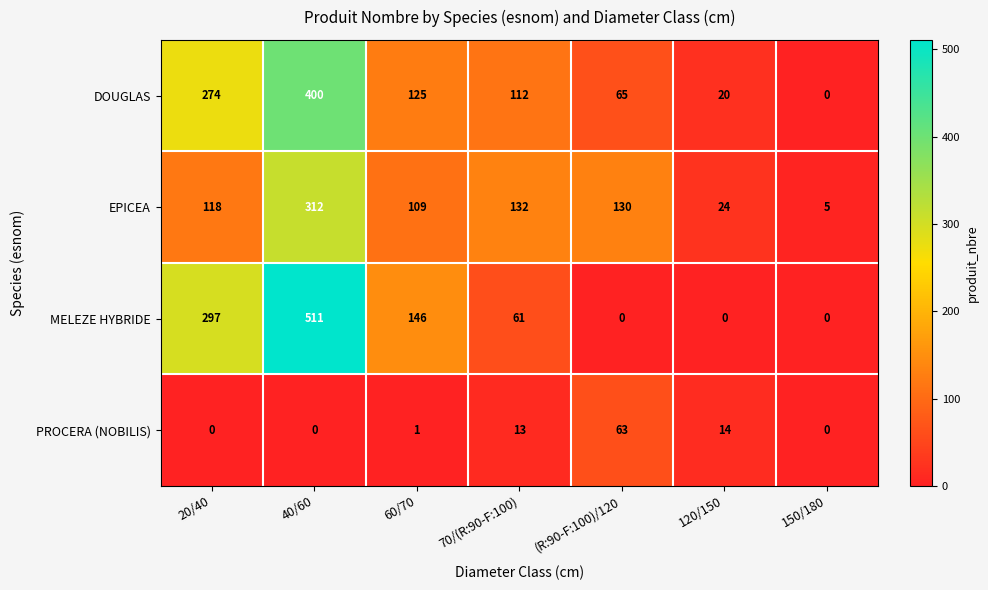

List the series in order of their peak value, highest first.

MELEZE HYBRIDE, DOUGLAS, EPICEA, PROCERA (NOBILIS)